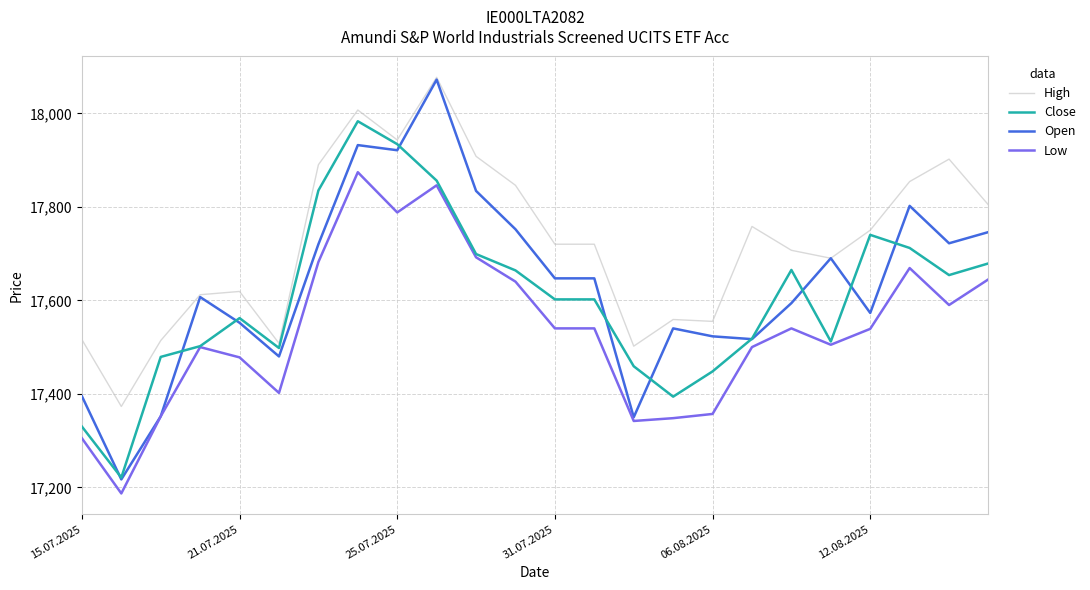

What is the minimum value shown in the chart?

17187